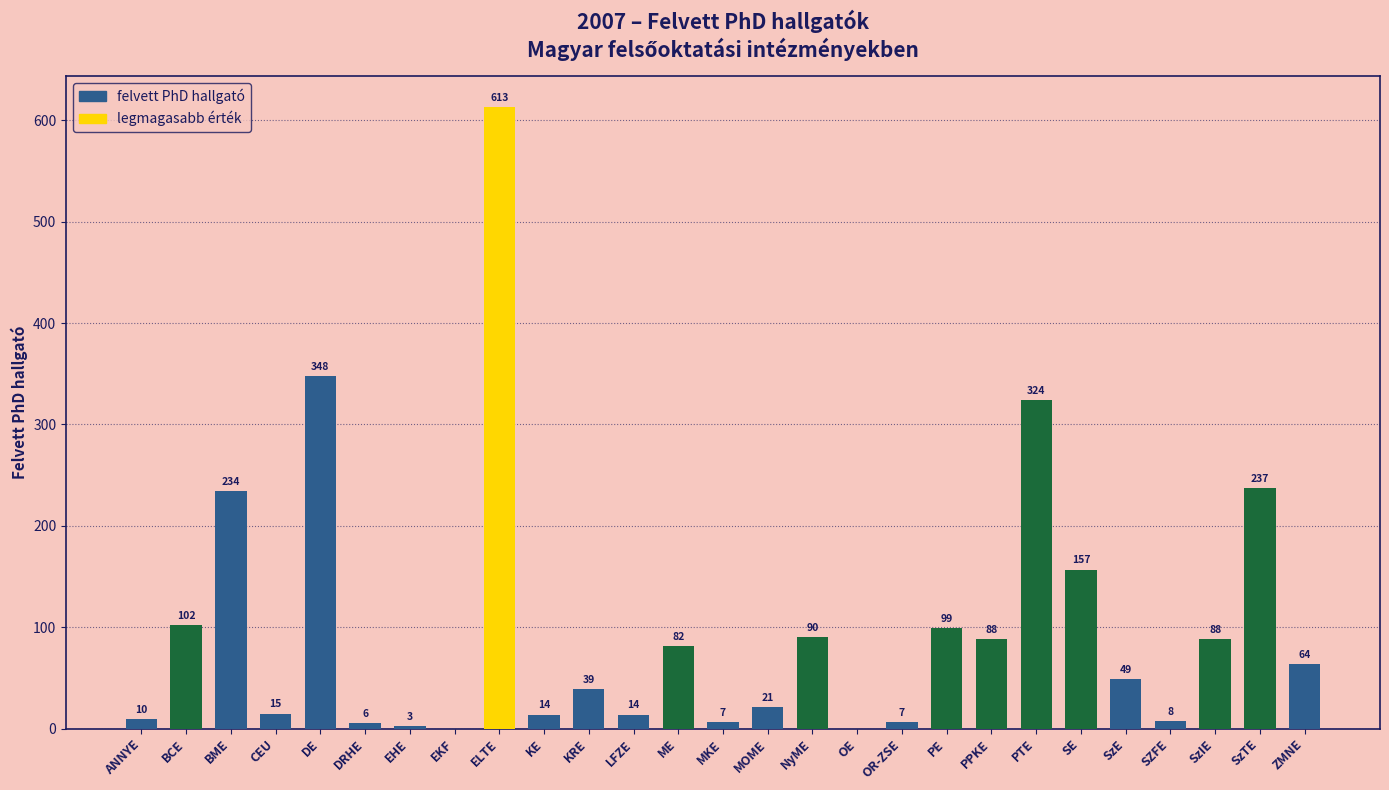

What is the greatest value displayed?

613